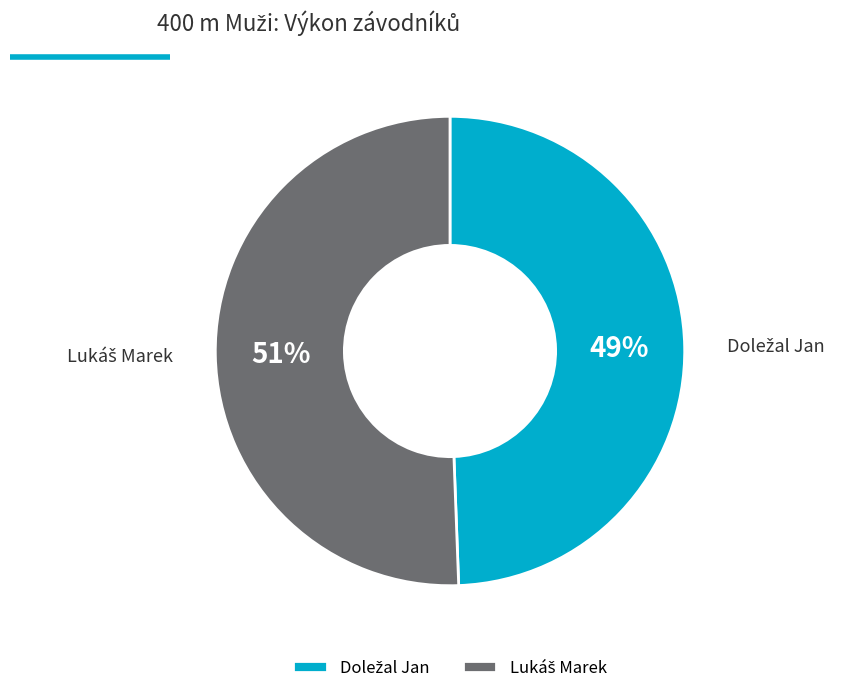

Is there any slice that represents more than half of the pie?

Yes